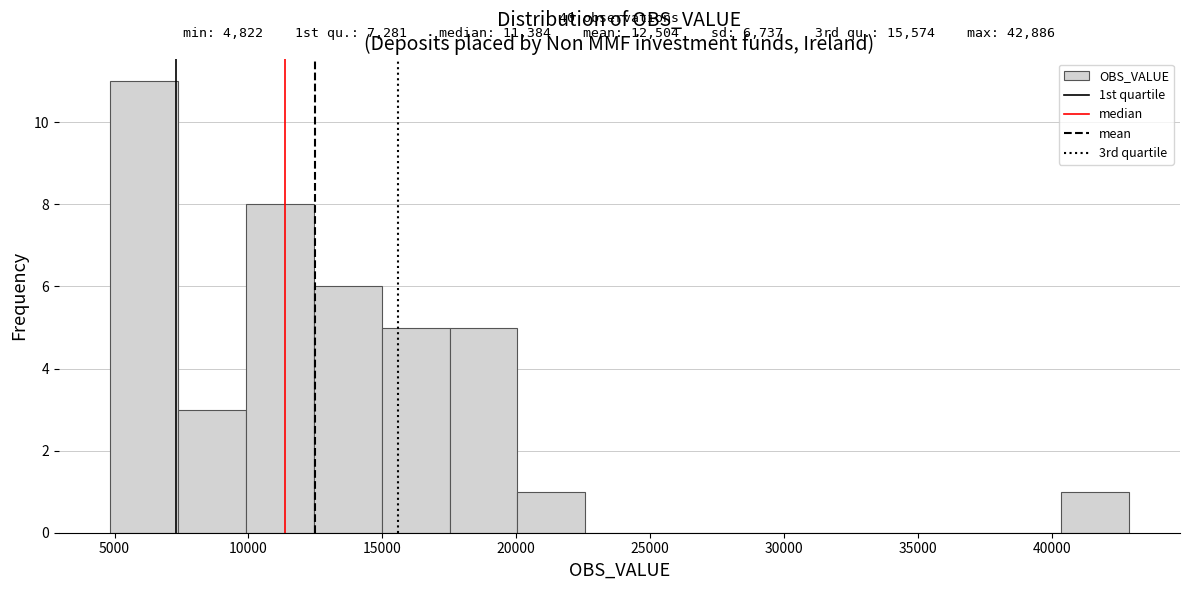

Over which range of the x-axis is the bar tallest?

5000 to 7500